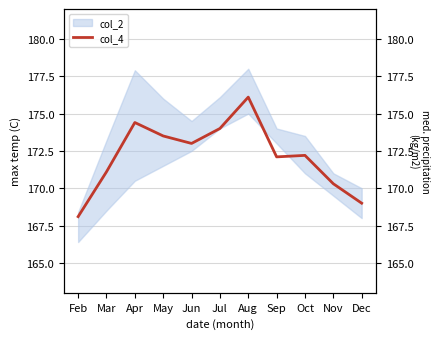

Which has a higher value, Oct or Jul?

Jul